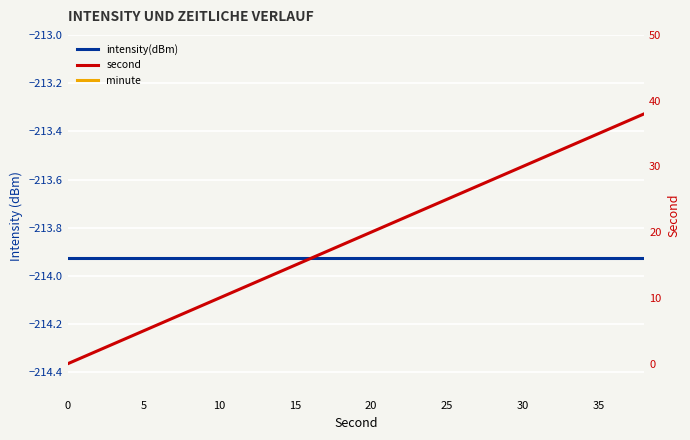

How many distinct data groups are displayed?

3